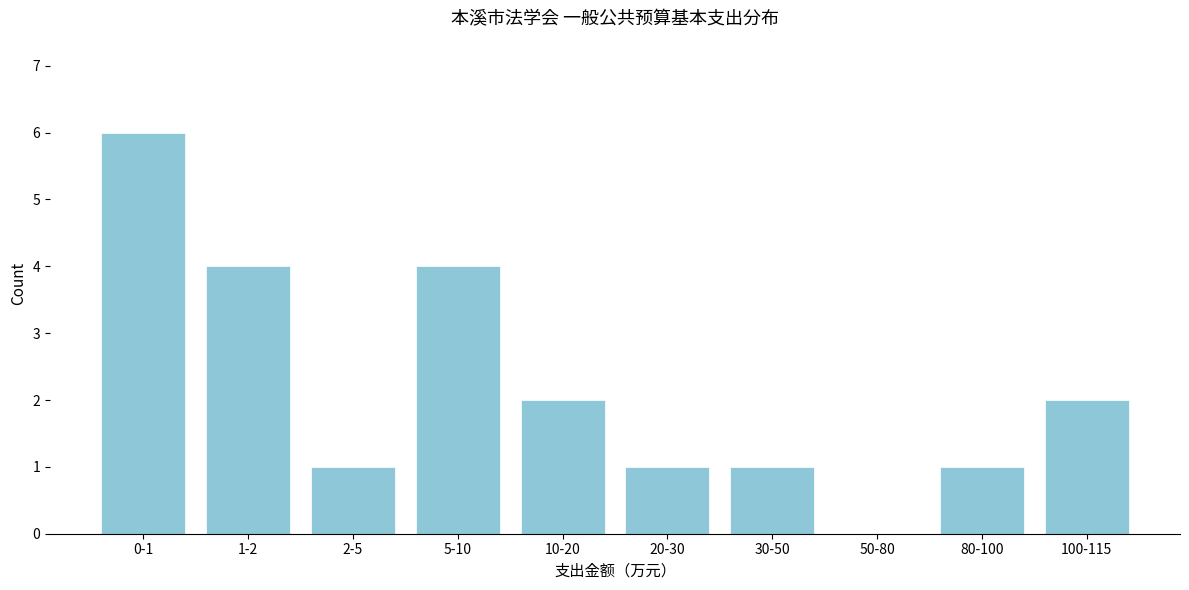

Reading left to right, transcribe all the data shown in this chart.

0-1=6	1-2=4	2-5=1	5-10=4	10-20=2	20-30=1	30-50=1	50-80=0	80-100=1	100-115=2